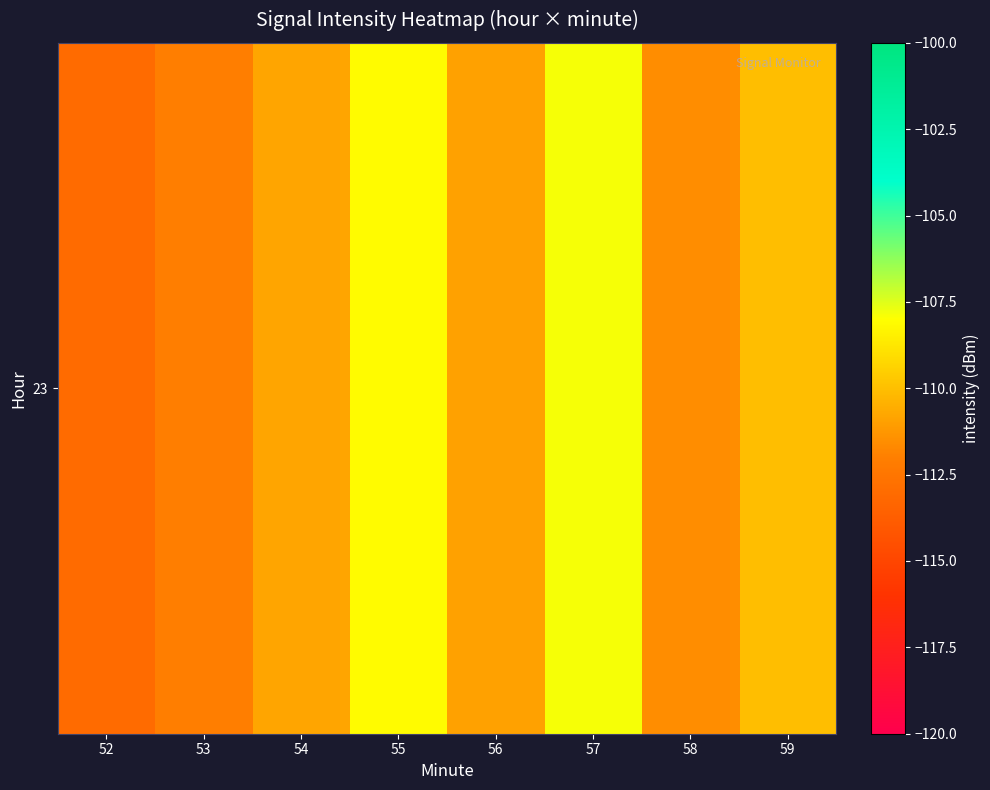

Which category has the highest value across all series?

57